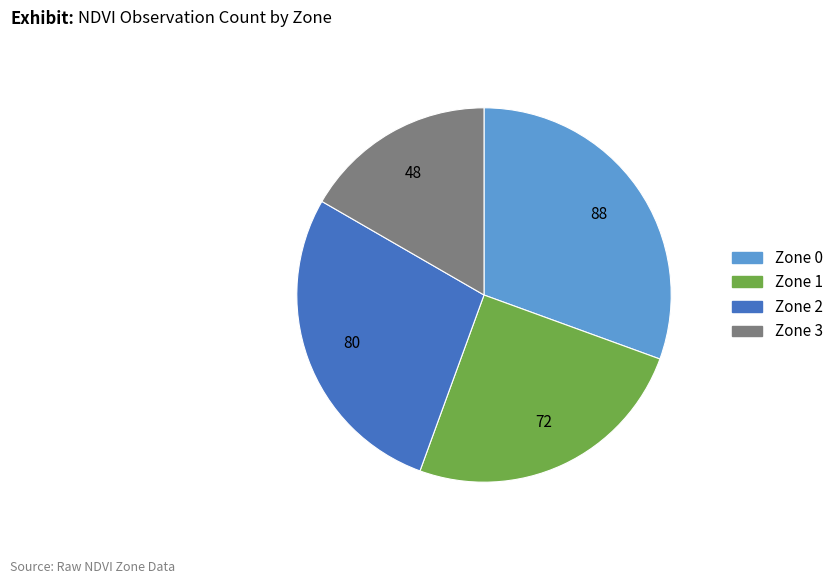

What is the ratio of the value at Zone 3 to the value at Zone 0?

0.5